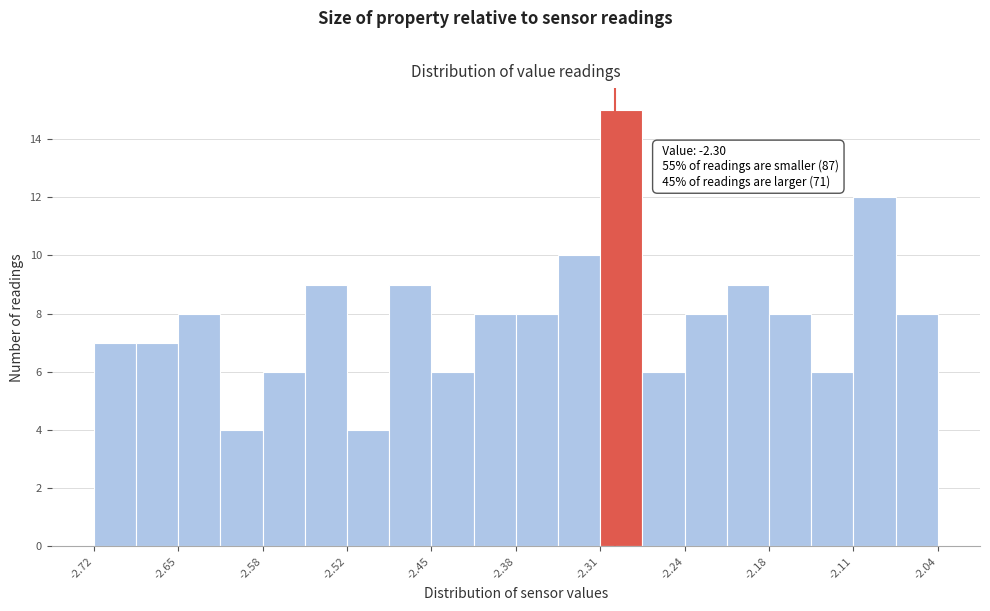

Around what value on the x-axis is the tallest bar? Give the approximate position of its centre, as read against the axis.

-2.29